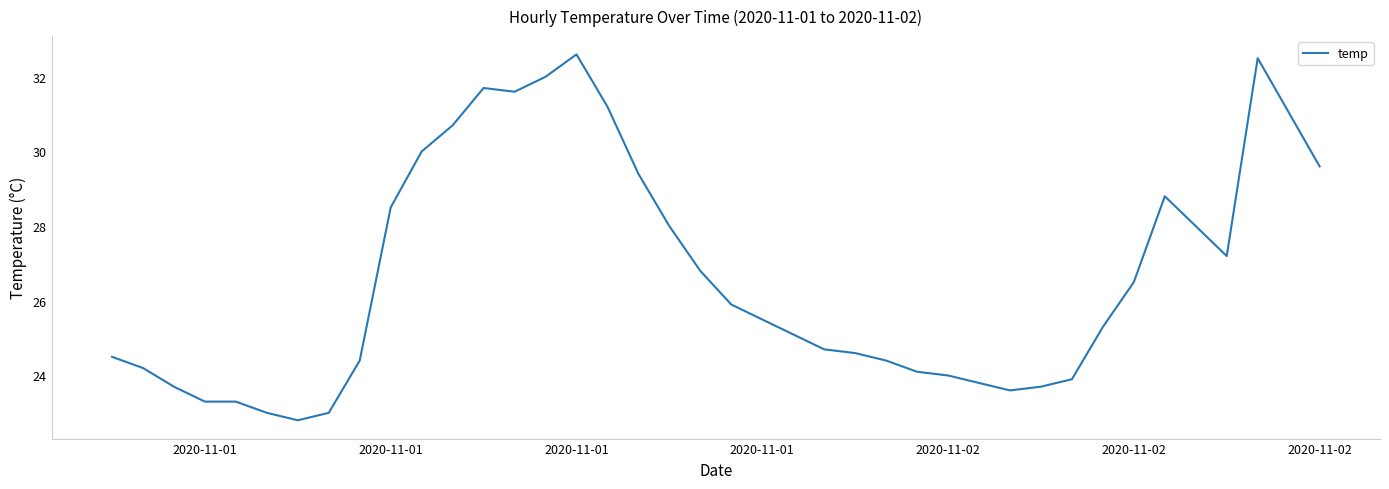

What is the minimum value shown in the chart?

22.8